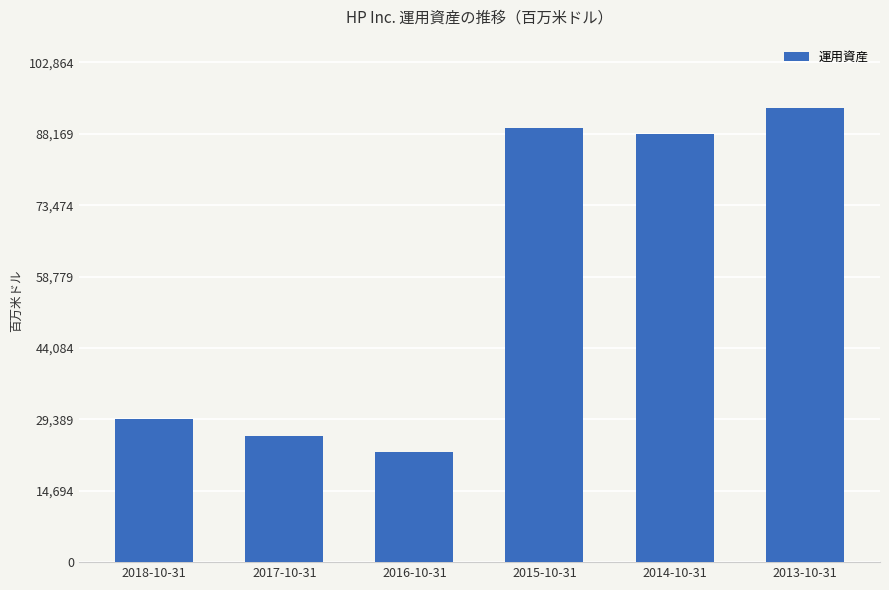

What is the change in value from 2015-10-31 to 2014-10-31?

-1376